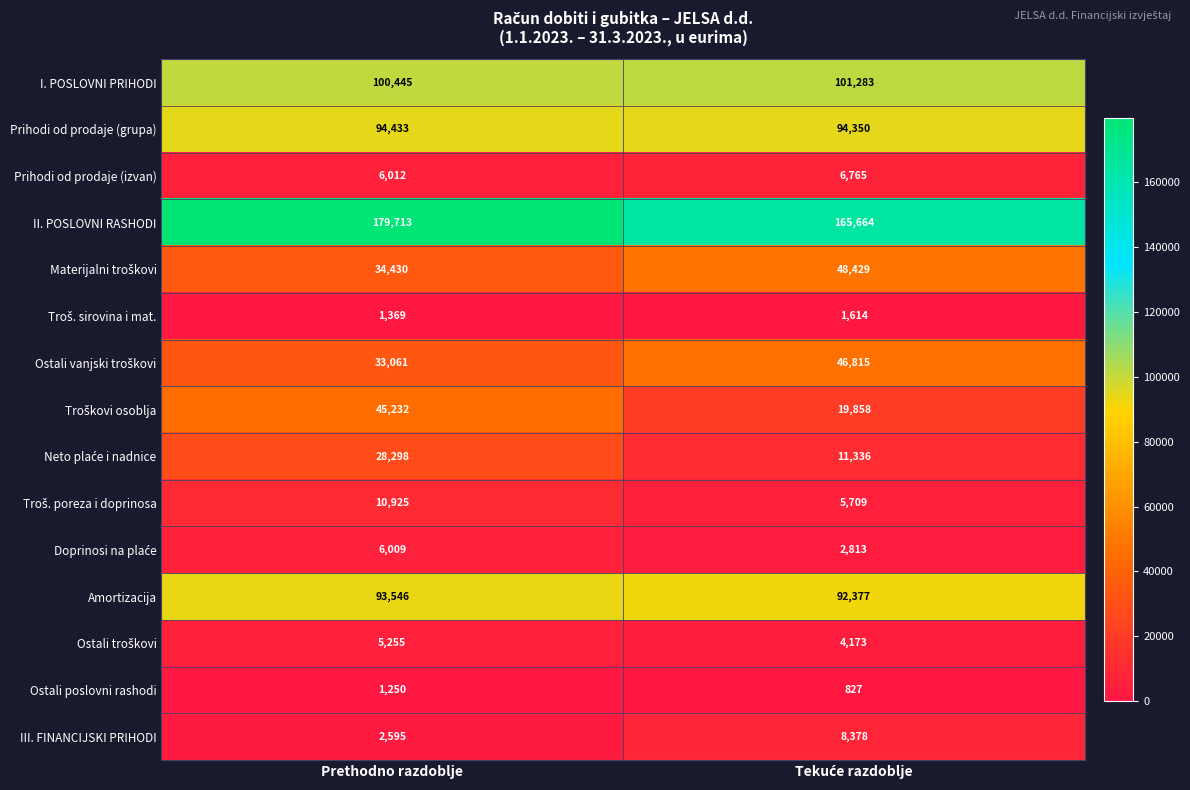

What is the difference between the highest and lowest values at Prethodno razdoblje?

178463